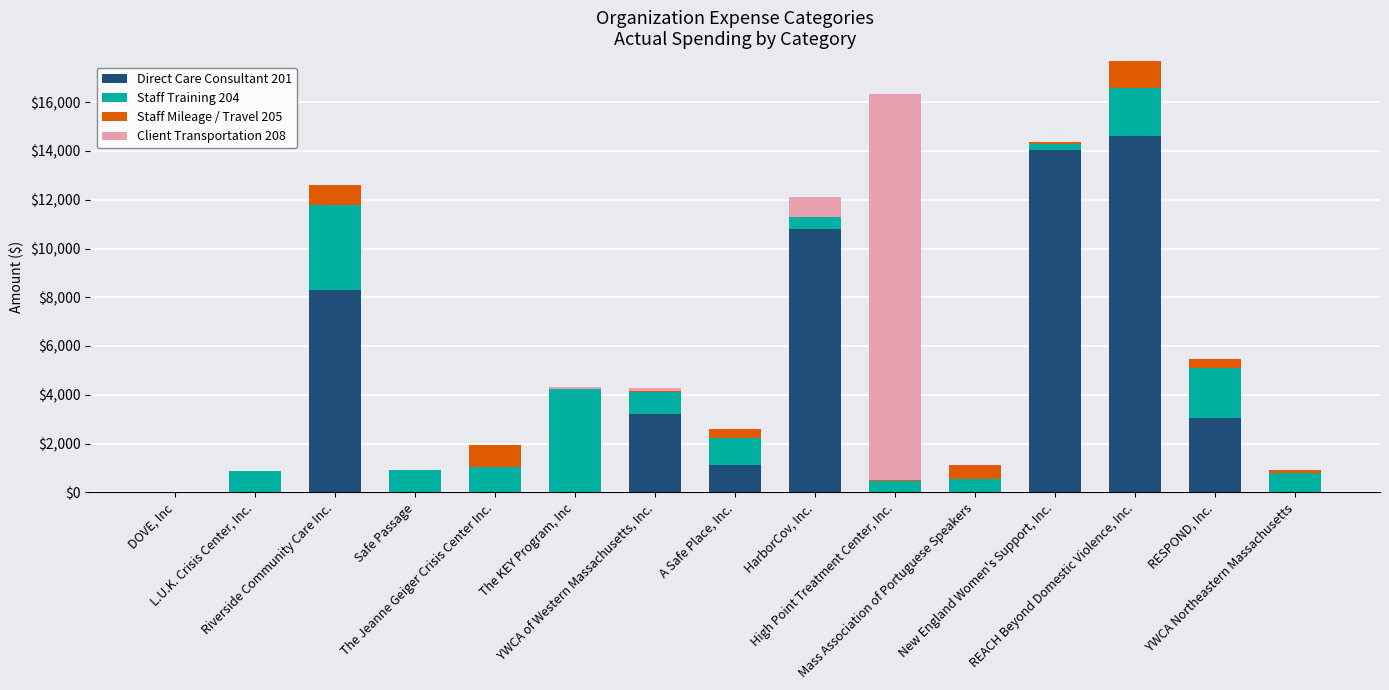

What is the maximum value for Direct Care Consultant 201?

14615.0